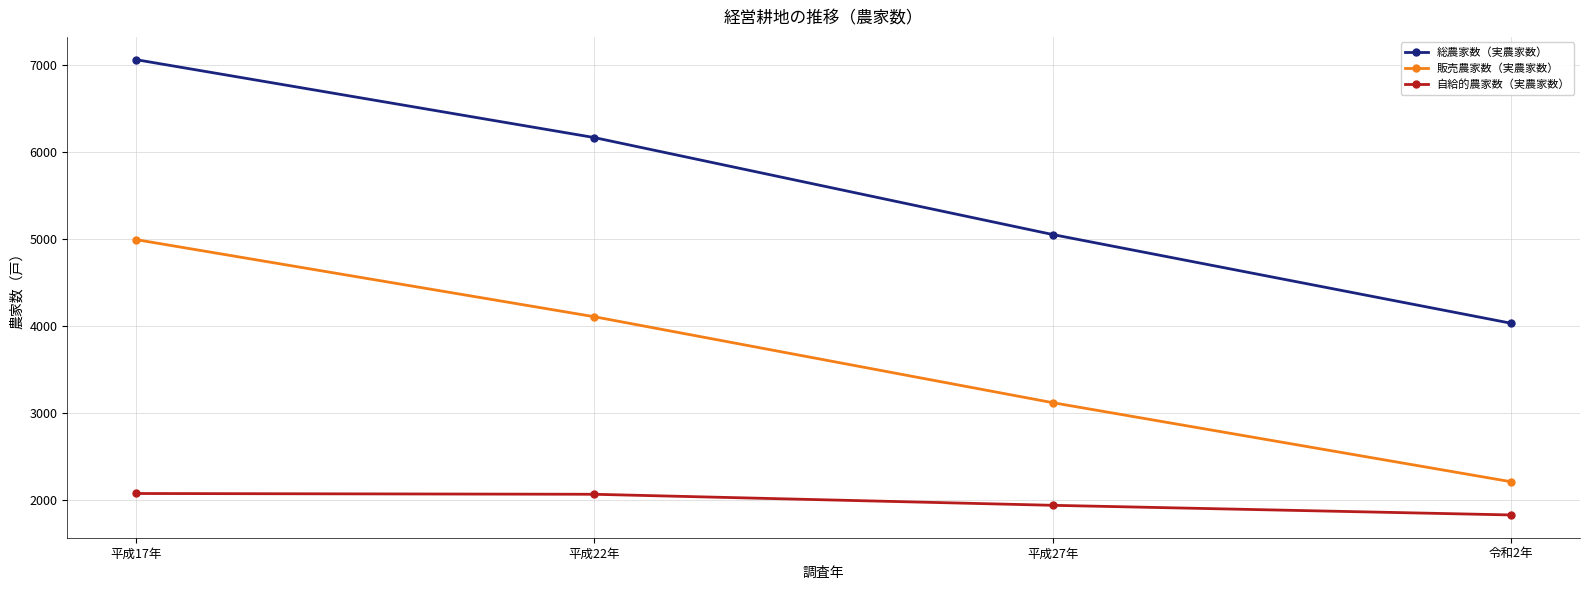

At which category is the sum across all series the highest?

平成17年